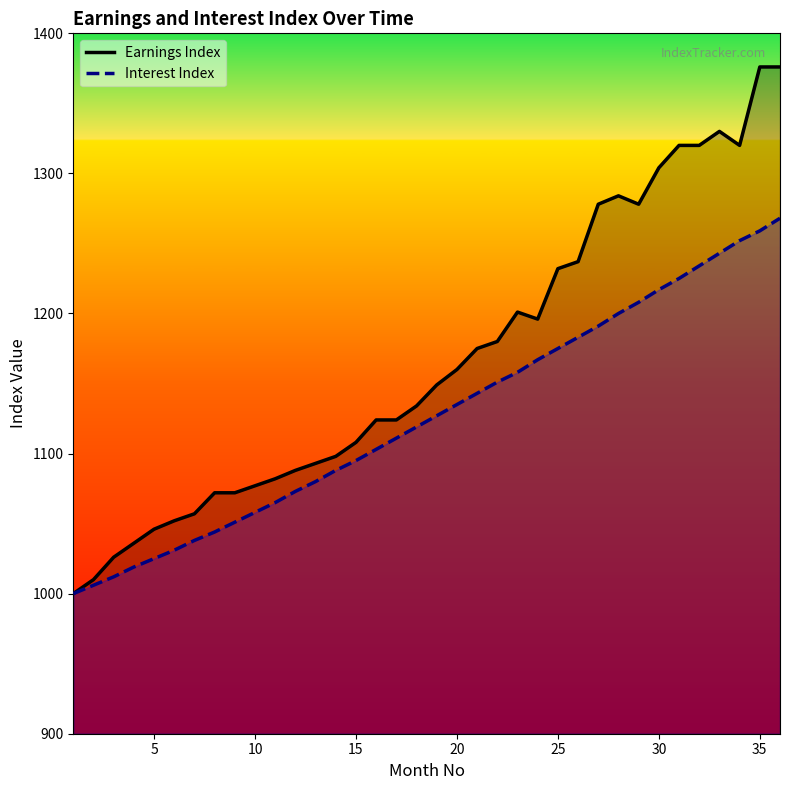

Where is Interest Index nearest to the value 1134?

20